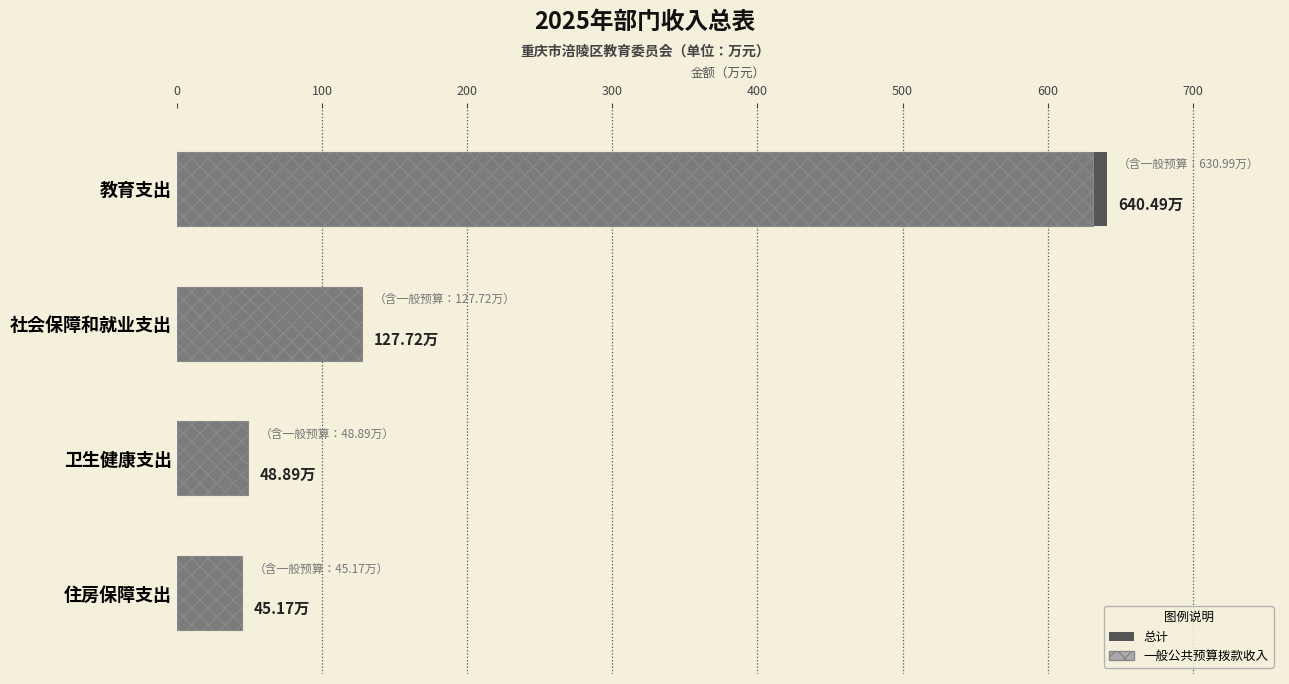

How many bars are there in total?

8